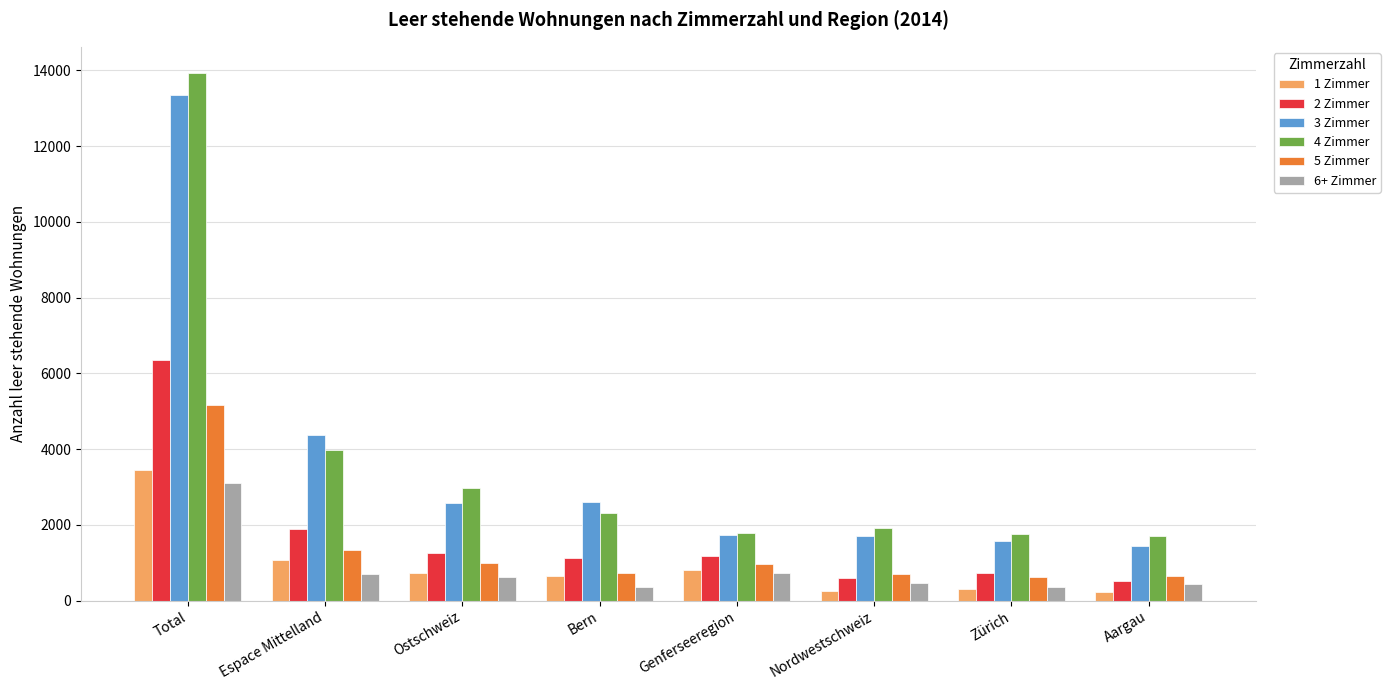

Rank the series by their maximum value, from highest to lowest.

4 Zimmer, 3 Zimmer, 2 Zimmer, 5 Zimmer, 1 Zimmer, 6+ Zimmer